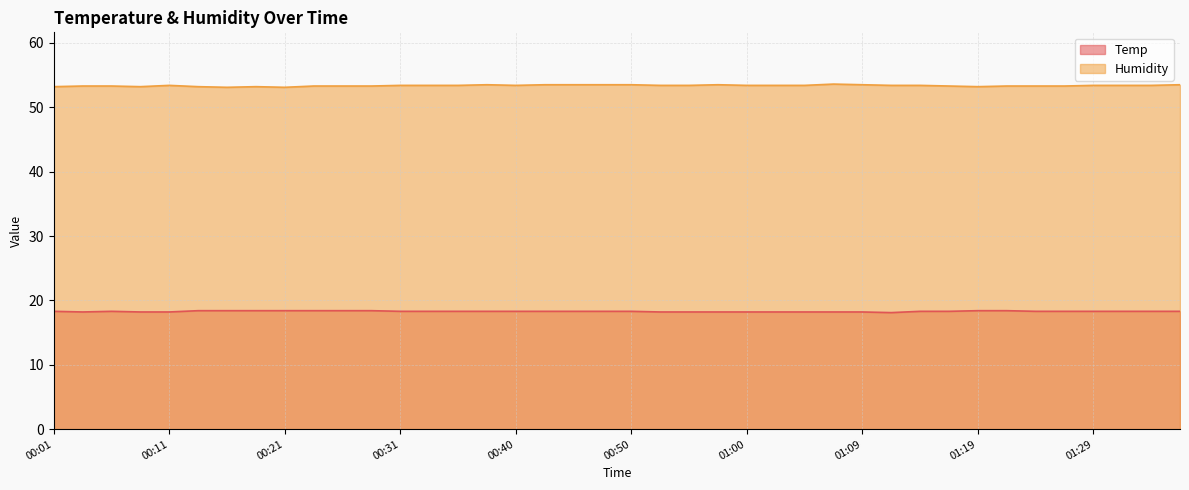

True or false: Humidity and Temp intersect in this chart.

False